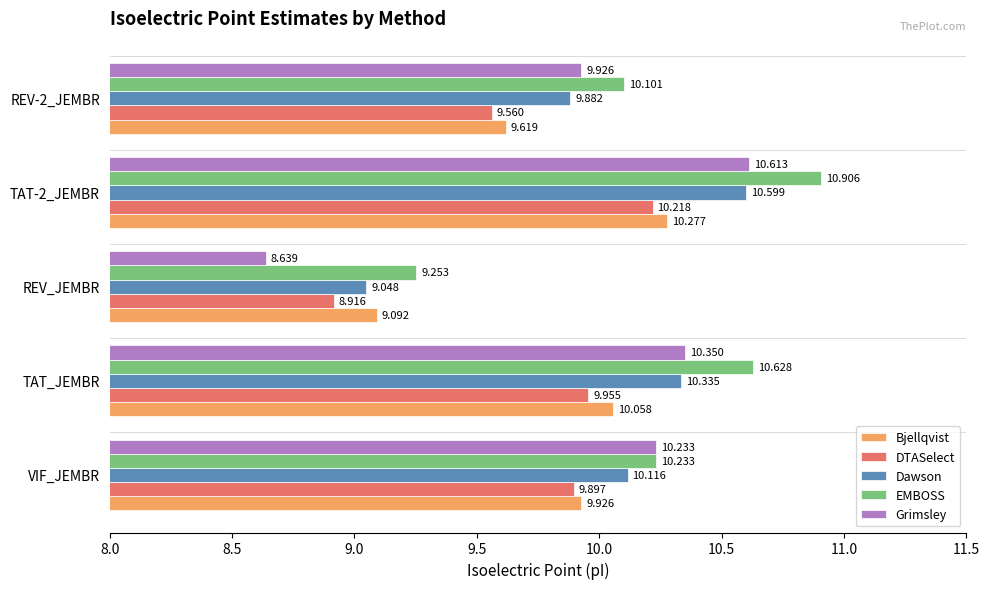

List the series in order of their peak value, highest first.

EMBOSS, Grimsley, Dawson, Bjellqvist, DTASelect